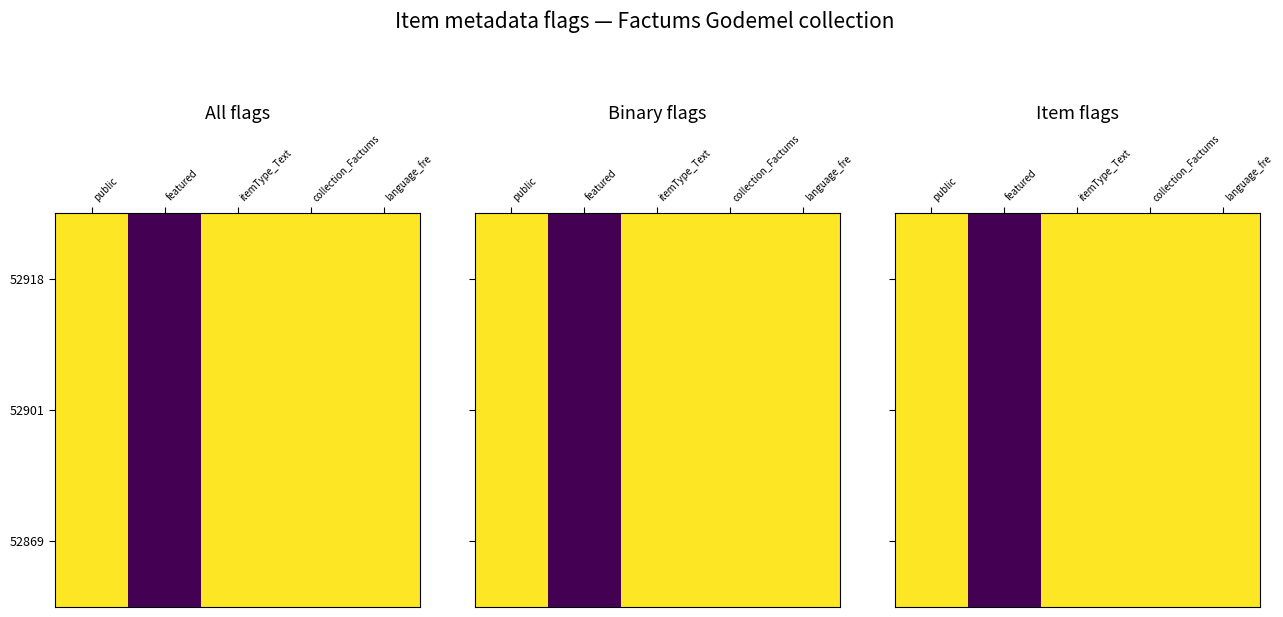

Rank the series by their maximum value, from lowest to highest.

52918, 52901, 52869